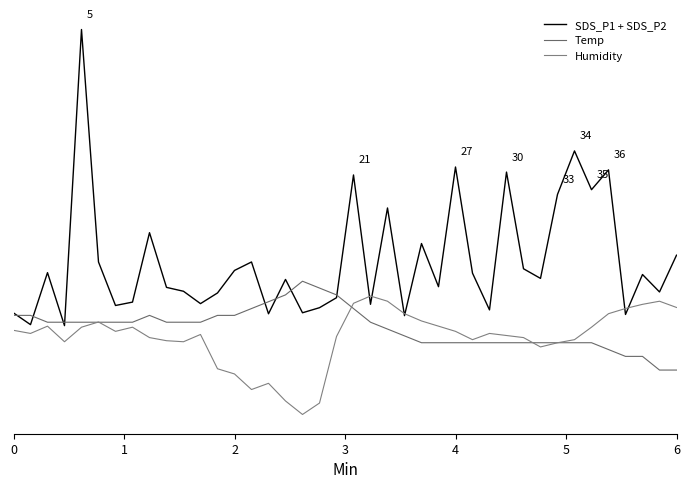

Is this an area chart (filled region under the line)?

No